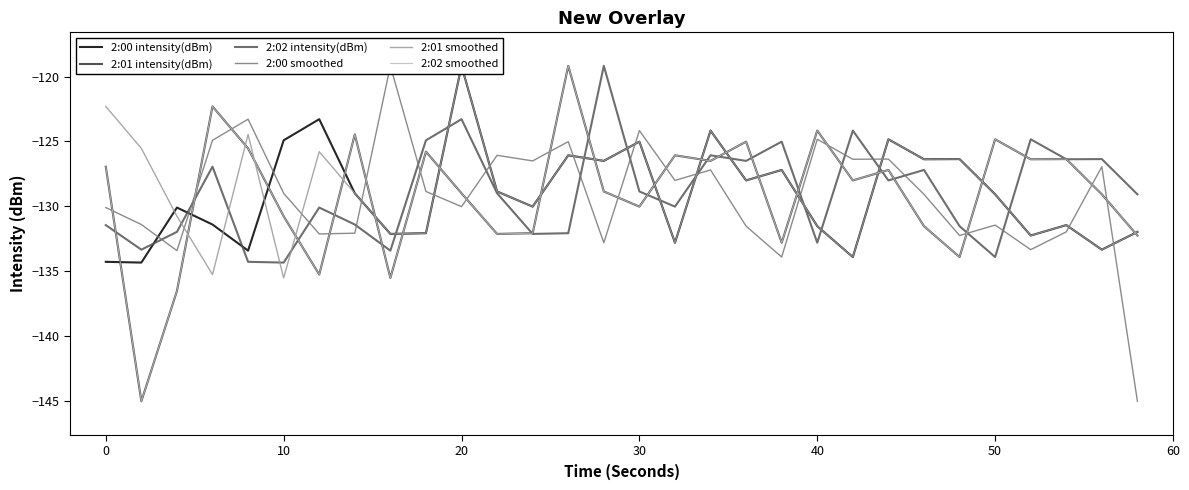

Reading left to right, transcribe all the data shown in this chart.

2:00 intensity(dBm): -134.3	-134.3	-130.1	-131.4	-133.4	-124.9	-123.3	-129.0	-132.1	-132.1	-119.2	-128.9	-130.0	-126.1	-126.5	-125.0	-132.8	-124.2	-128.0	-127.2	-131.5	-133.9	-124.8	-126.4	-126.4	-129.1	-132.3	-131.4	-133.3	-132.0
2:01 intensity(dBm): -126.9	-145.0	-136.5	-122.3	-125.5	-130.8	-135.3	-124.5	-135.5	-125.8	-129.0	-132.1	-132.1	-119.2	-128.9	-130.0	-126.1	-126.5	-125.0	-132.8	-124.2	-128.0	-127.2	-131.5	-133.9	-124.8	-126.4	-126.4	-129.1	-132.3
2:02 intensity(dBm): -131.4	-133.3	-132.0	-126.9	-134.3	-134.3	-130.1	-131.4	-133.4	-124.9	-123.3	-129.0	-132.1	-132.1	-119.2	-128.9	-130.0	-126.1	-126.5	-125.0	-132.8	-124.2	-128.0	-127.2	-131.5	-133.9	-124.8	-126.4	-126.4	-129.1
2:00 smoothed: -130.1	-131.4	-133.4	-124.9	-123.3	-129.0	-132.1	-132.1	-119.2	-128.9	-130.0	-126.1	-126.5	-125.0	-132.8	-124.2	-128.0	-127.2	-131.5	-133.9	-124.8	-126.4	-126.4	-129.1	-132.3	-131.4	-133.3	-132.0	-126.9	-145.0
2:01 smoothed: -122.3	-125.5	-130.8	-135.3	-124.5	-135.5	-125.8	-129.0	-132.1	-132.1	-119.2	-128.9	-130.0	-126.1	-126.5	-125.0	-132.8	-124.2	-128.0	-127.2	-131.5	-133.9	-124.8	-126.4	-126.4	-129.1	-132.3	-131.4	-133.3	-132.0
2:02 smoothed: -126.9	-145.0	-136.5	-122.3	-125.5	-130.8	-135.3	-124.5	-135.5	-125.8	-129.0	-132.1	-132.1	-119.2	-128.9	-130.0	-126.1	-126.5	-125.0	-132.8	-124.2	-128.0	-127.2	-131.5	-133.9	-124.8	-126.4	-126.4	-129.1	-132.3